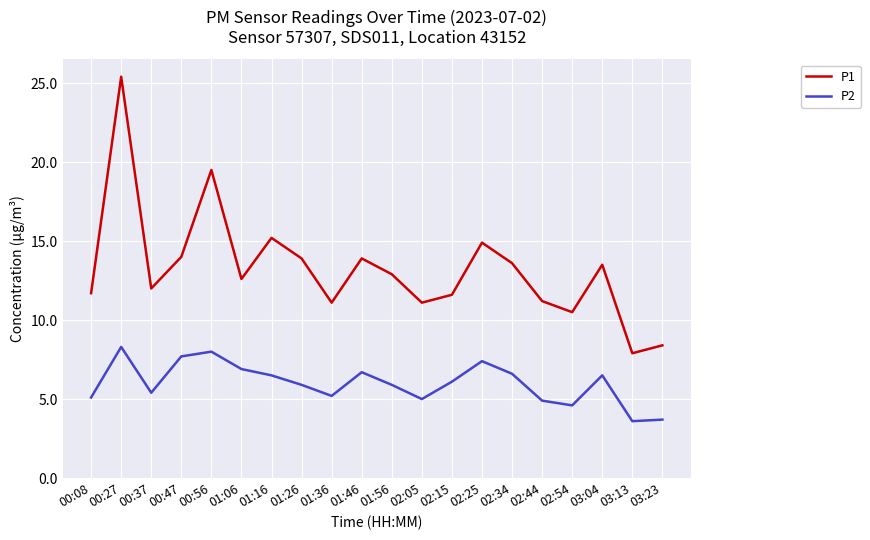

Which series has the largest total across all categories?

P1